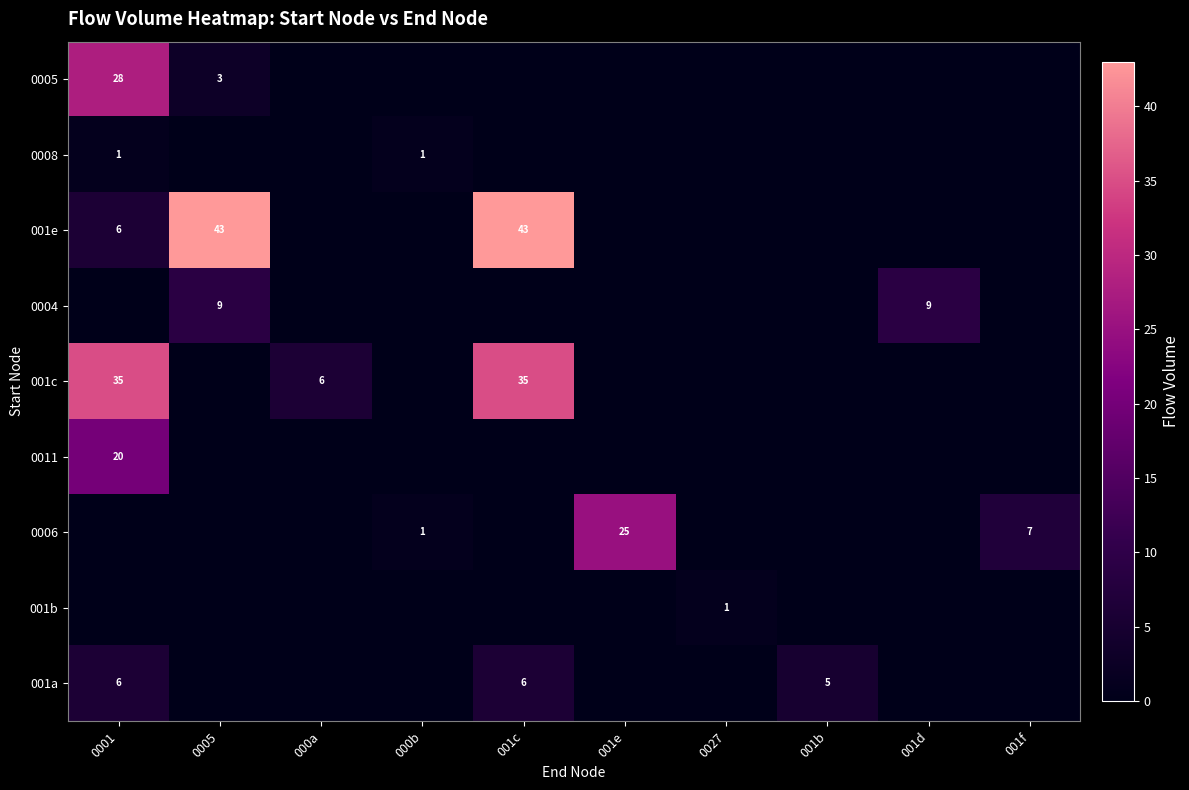

The 0008 series shows 1 at 000b. True or false?

True